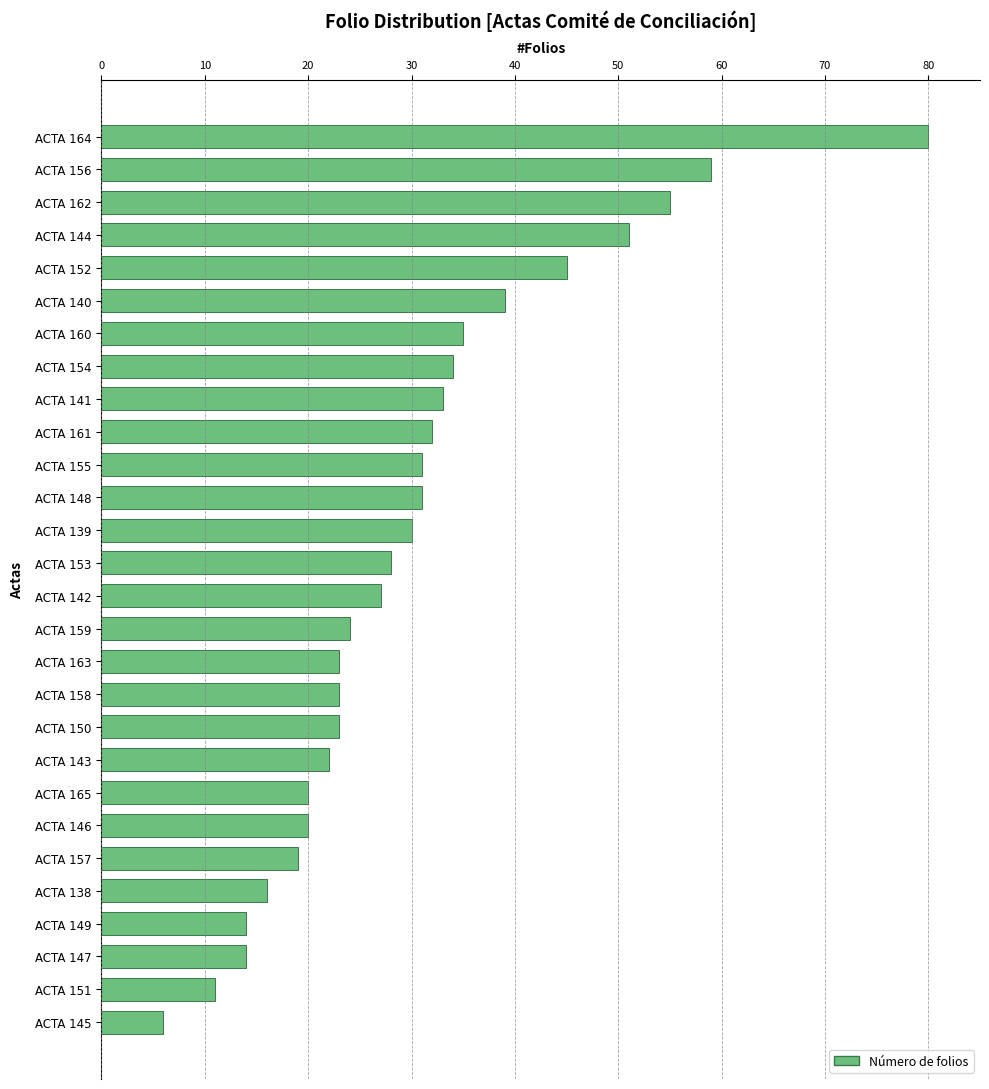

What is the change in value from ACTA 162 to ACTA 159?

-31